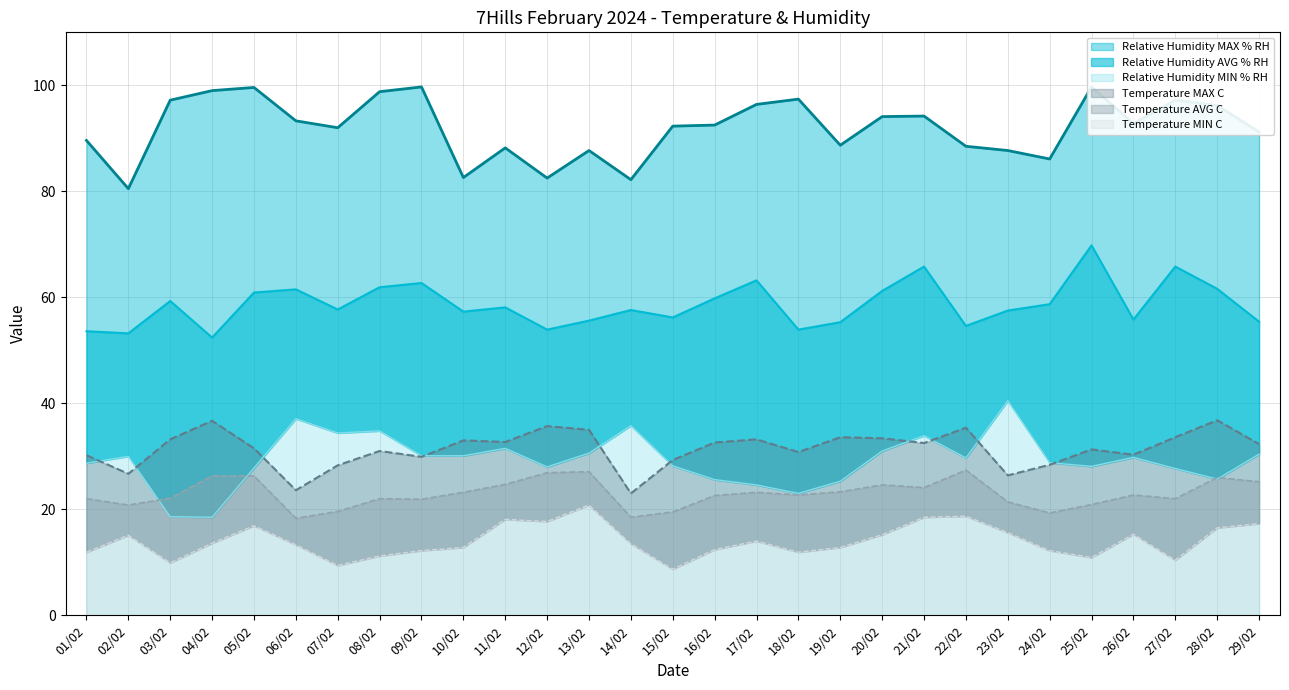

At which category is the sum across all series the highest?

21/02